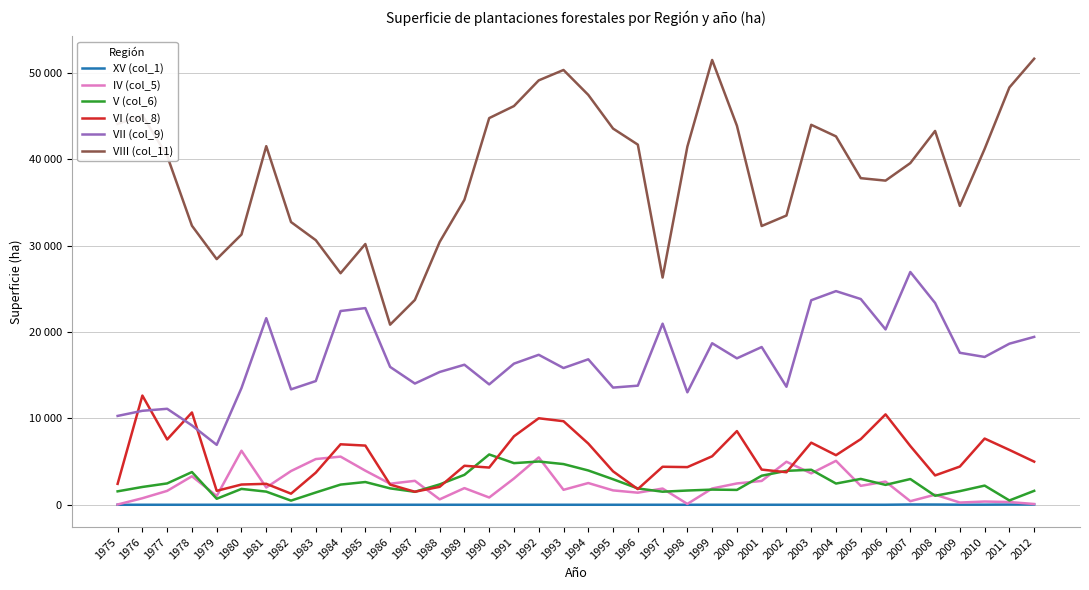

At which category does the chart reach its peak across all series?

2012